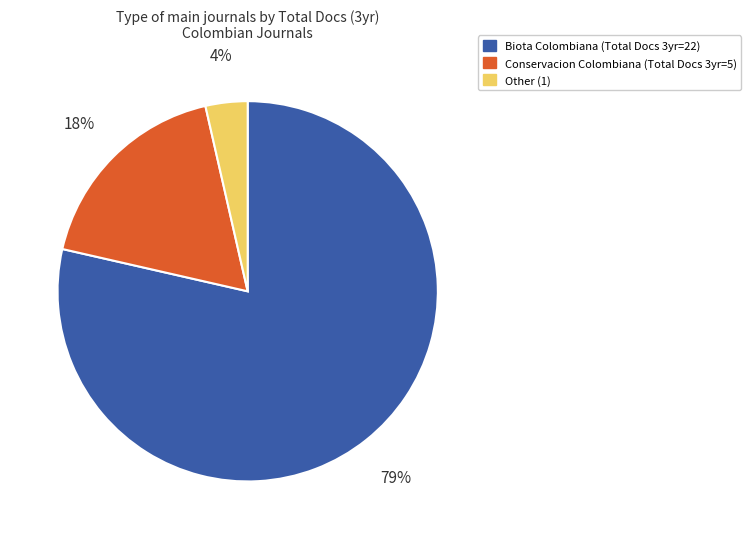

What is the smallest slice in the pie chart?

Other (1)